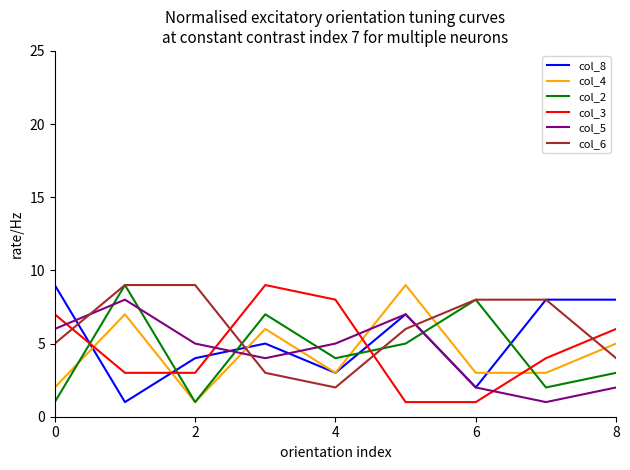

What is the maximum value shown in the chart?

9